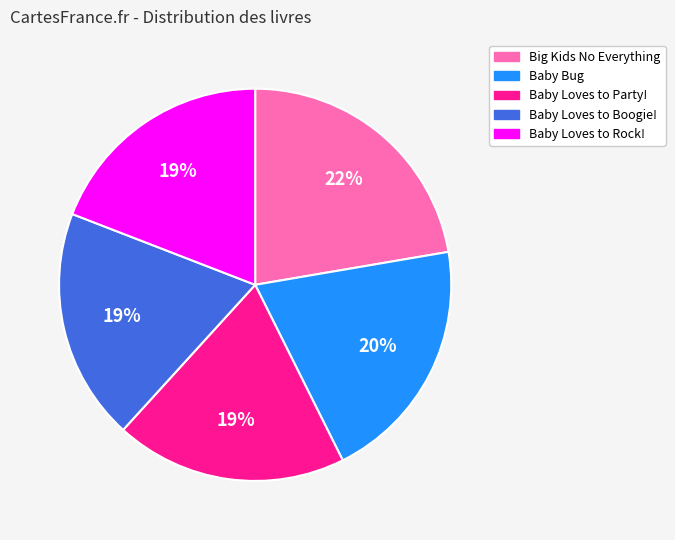

What percentage is the Baby Bug slice, to the nearest percent?

20%